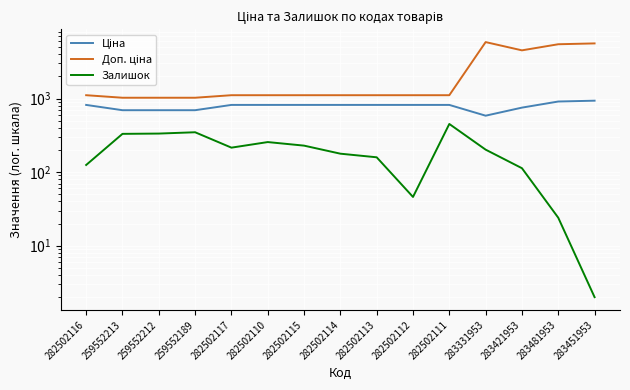

Reading left to right, what are all the values shown in this chart?

Ціна: 282502116=818.5	259552213=693.7	259552212=693.7	259552189=693.7	282502117=818.5	282502110=818.5	282502115=818.5	282502114=818.5	282502113=818.5	282502112=818.5	282502111=818.5	283331953=584.4	283421953=752.2	283481953=910.4	283451953=934.5
Доп. ціна: 282502116=1109.2	259552213=1024.6	259552212=1024.6	259552189=1024.6	282502117=1109.2	282502110=1109.2	282502115=1109.2	282502114=1109.2	282502113=1109.2	282502112=1109.2	282502111=1109.2	283331953=5843.9	283421953=4513.3	283481953=5462.3	283451953=5607.2
Залишок: 282502116=125.0	259552213=331.0	259552212=334.0	259552189=348.0	282502117=215.0	282502110=256.0	282502115=229.0	282502114=178.0	282502113=159.0	282502112=46.0	282502111=451.0	283331953=202.0	283421953=113.0	283481953=24.0	283451953=2.0